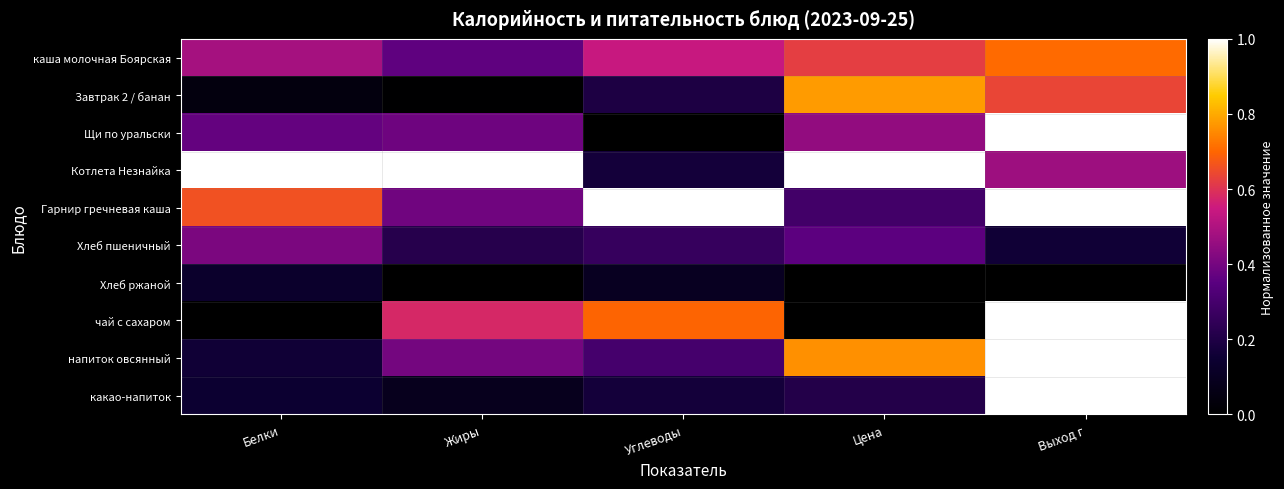

Reading right to left, what are all the values shown in this chart?

каша молочная Боярская: Выход г=0.7	Цена=0.6	Углеводы=0.5	Жиры=0.4	Белки=0.5
Завтрак 2 / банан: Выход г=0.6	Цена=0.8	Углеводы=0.2	Жиры=0.0	Белки=0.0
Щи по уральски: Выход г=1.0	Цена=0.4	Углеводы=0.0	Жиры=0.4	Белки=0.4
Котлета Незнайка: Выход г=0.5	Цена=1.0	Углеводы=0.2	Жиры=1.0	Белки=1.0
Гарнир гречневая каша: Выход г=1.0	Цена=0.3	Углеводы=1.0	Жиры=0.4	Белки=0.7
Хлеб пшеничный: Выход г=0.2	Цена=0.4	Углеводы=0.3	Жиры=0.2	Белки=0.4
Хлеб ржаной: Выход г=0.0	Цена=0.0	Углеводы=0.1	Жиры=0.0	Белки=0.1
чай с сахаром: Выход г=1.0	Цена=0.0	Углеводы=0.7	Жиры=0.6	Белки=0.0
напиток овсянный: Выход г=1.0	Цена=0.8	Углеводы=0.3	Жиры=0.4	Белки=0.2
какао-напиток: Выход г=1.0	Цена=0.2	Углеводы=0.2	Жиры=0.1	Белки=0.1